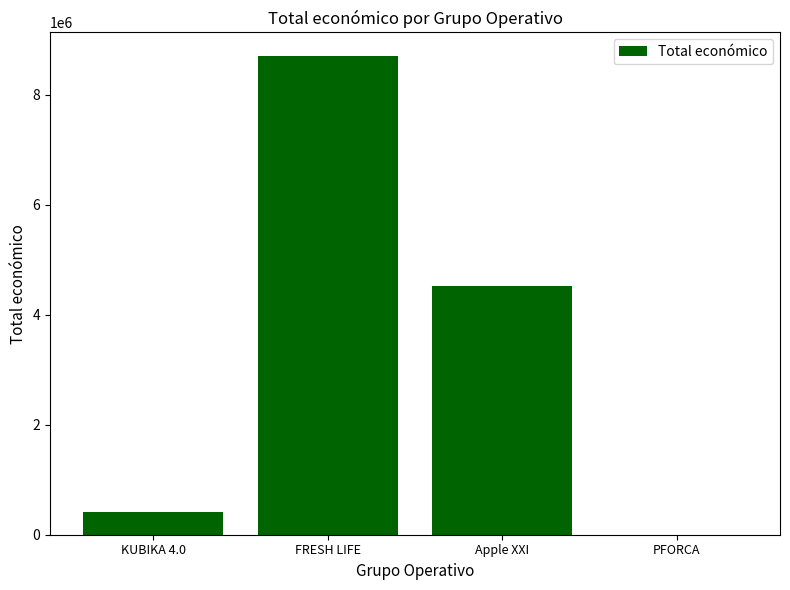

Read the value at Apple XXI.

4520649